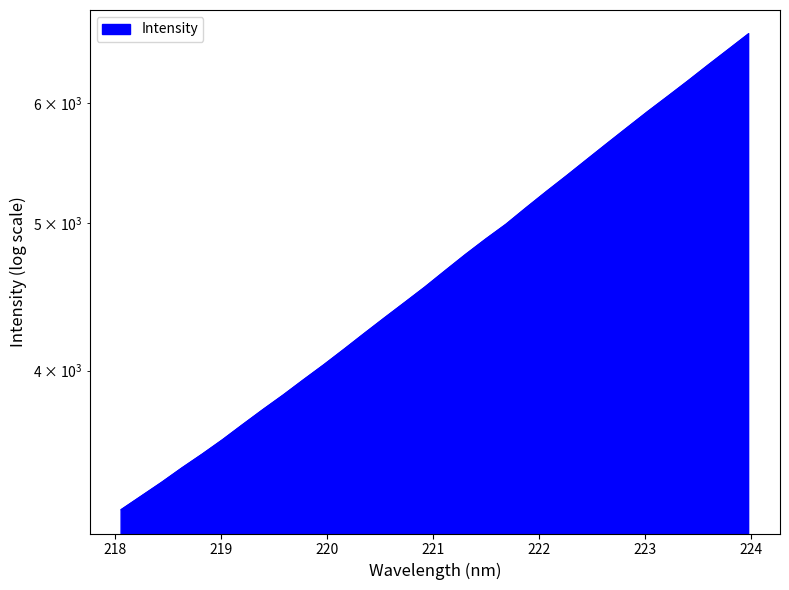

What is the approximate value at 221.8812?

5119.3